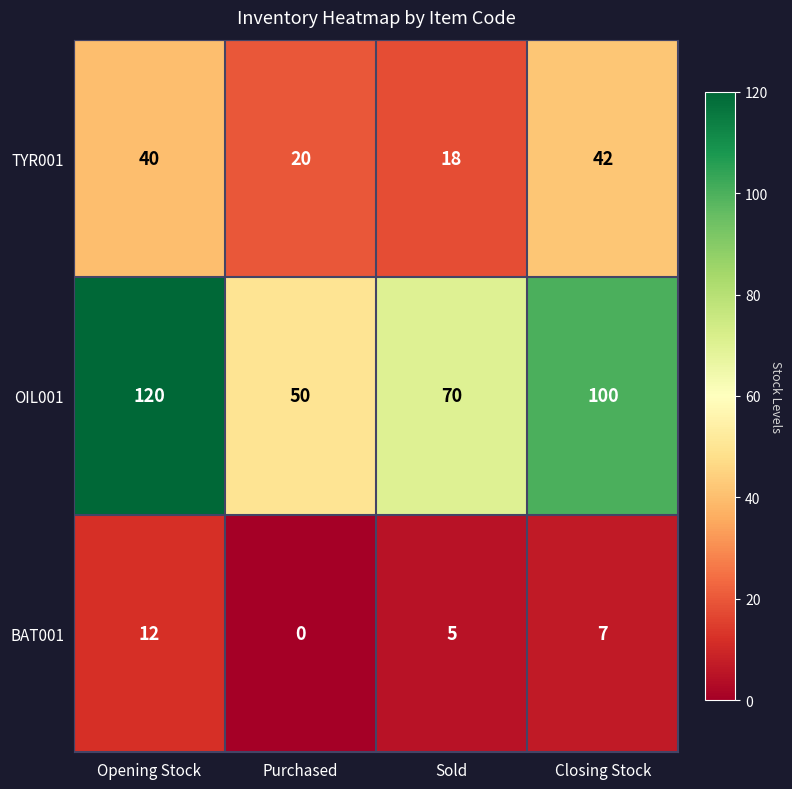

Which series has the widest spread of values?

OIL001